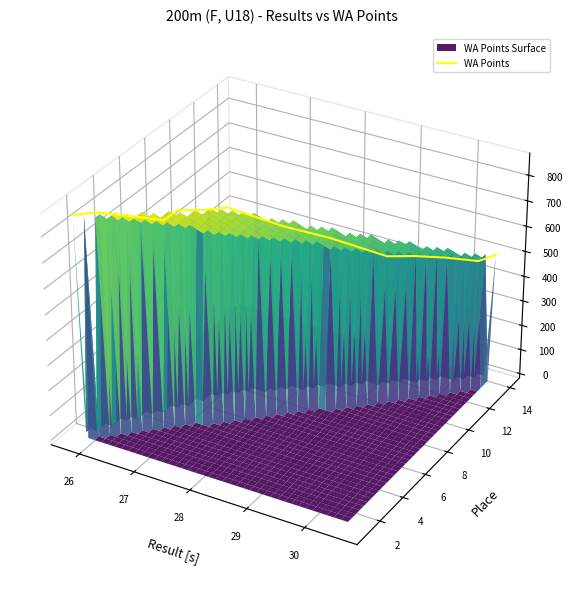

The chart shows a value of 0.0 at 13. True or false?

False